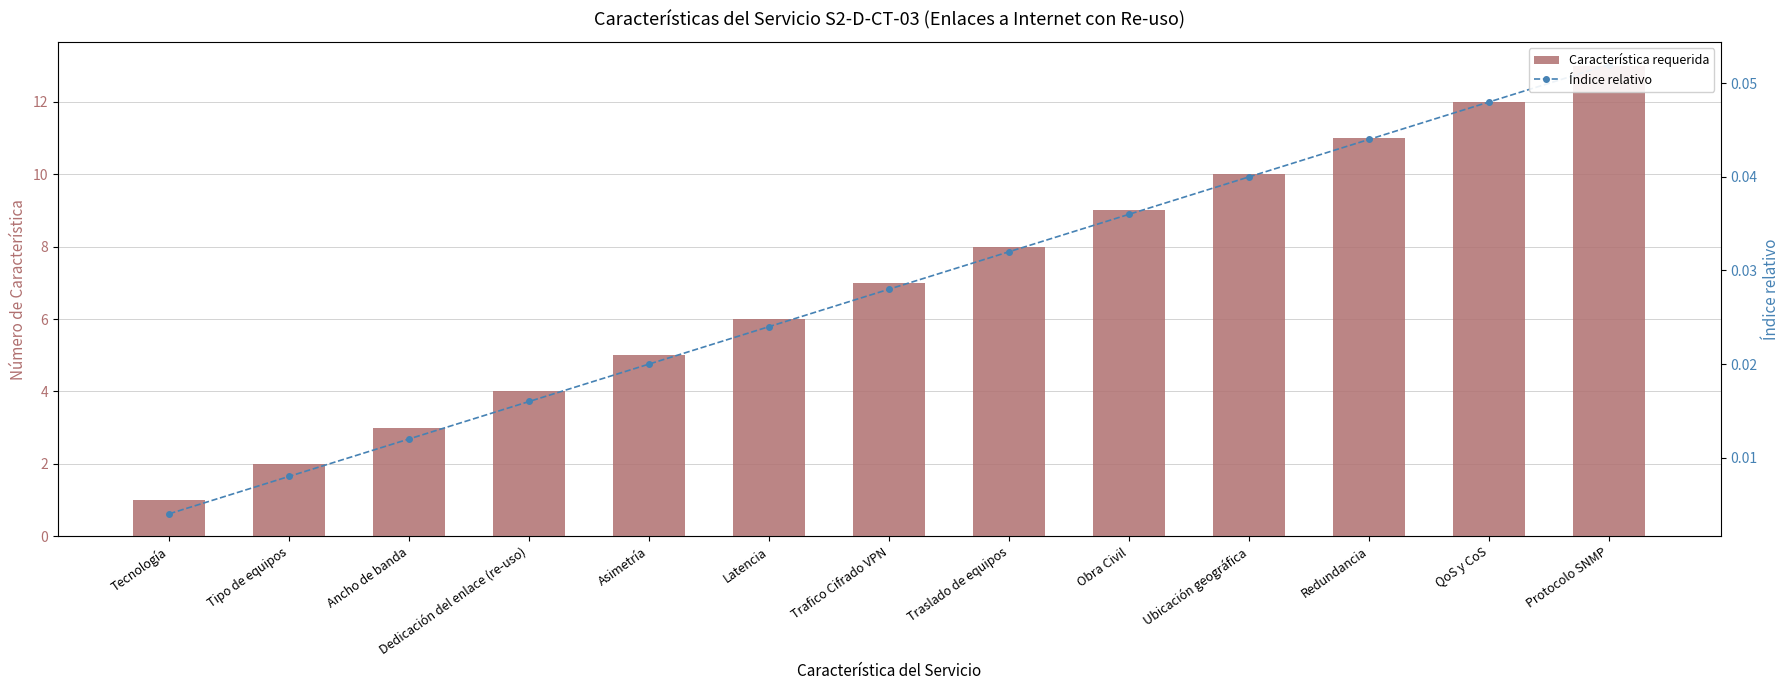

What position from the left is Obra Civil?

9